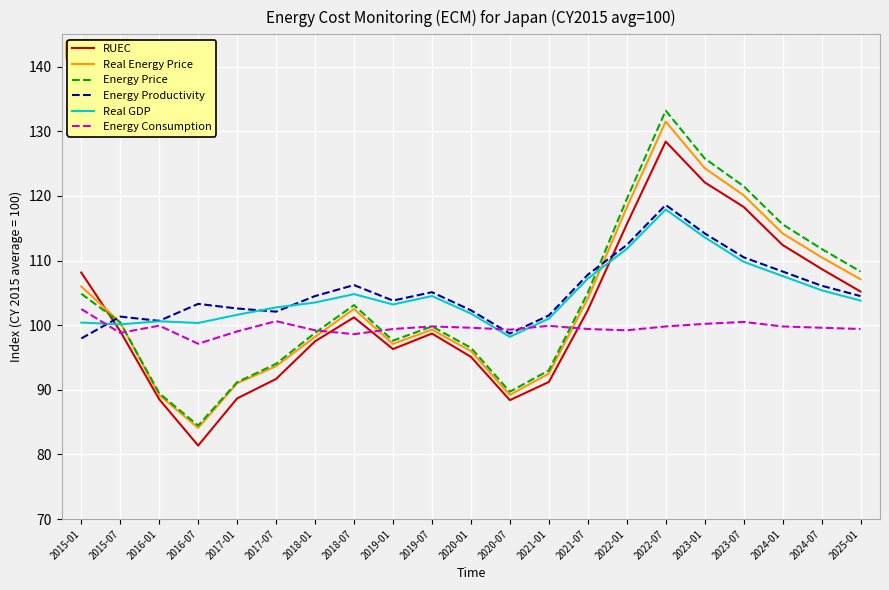

Where does the Energy Consumption series first go above 99?

2015-01